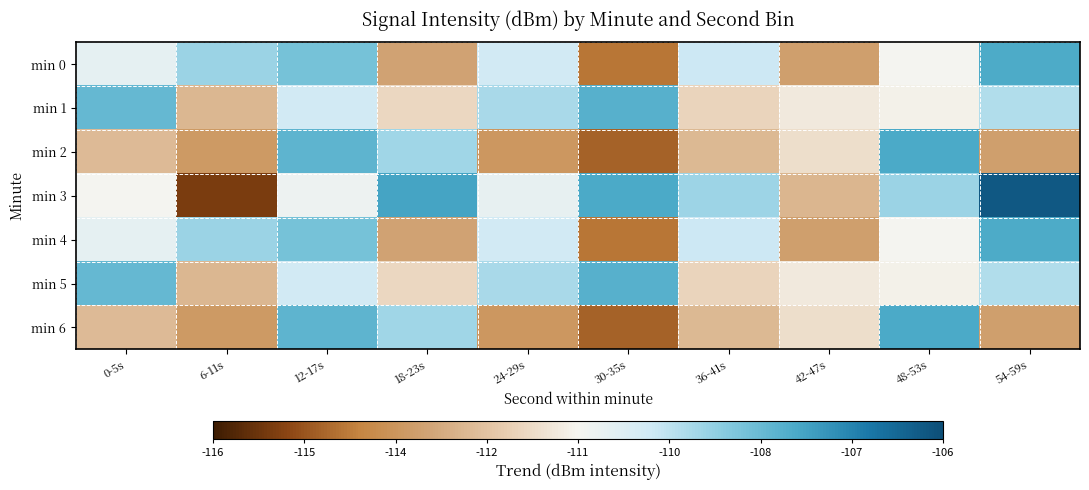

Count the number of data series in this chart.

7